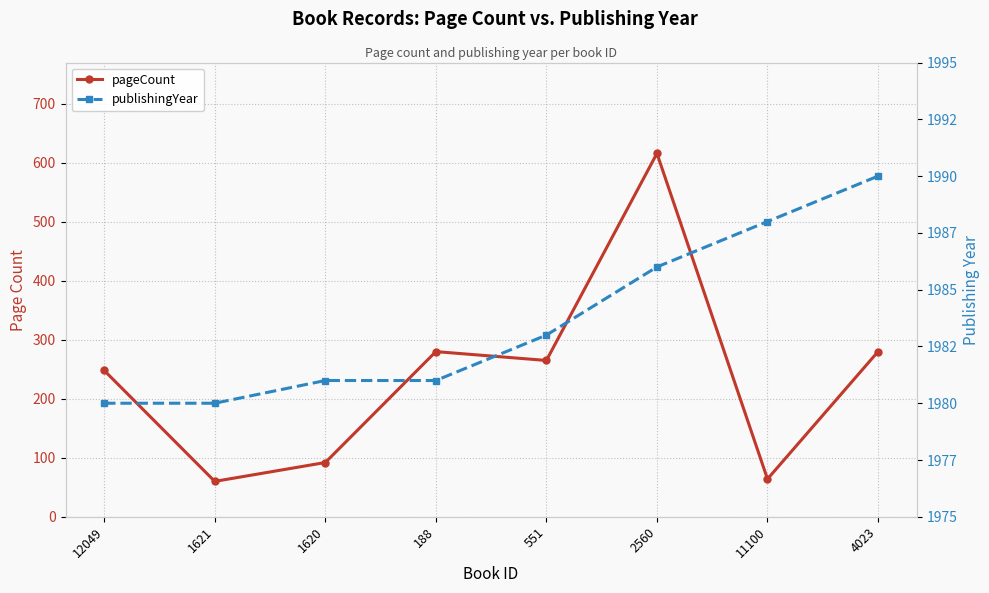

Which category has the highest value across all series?

4023